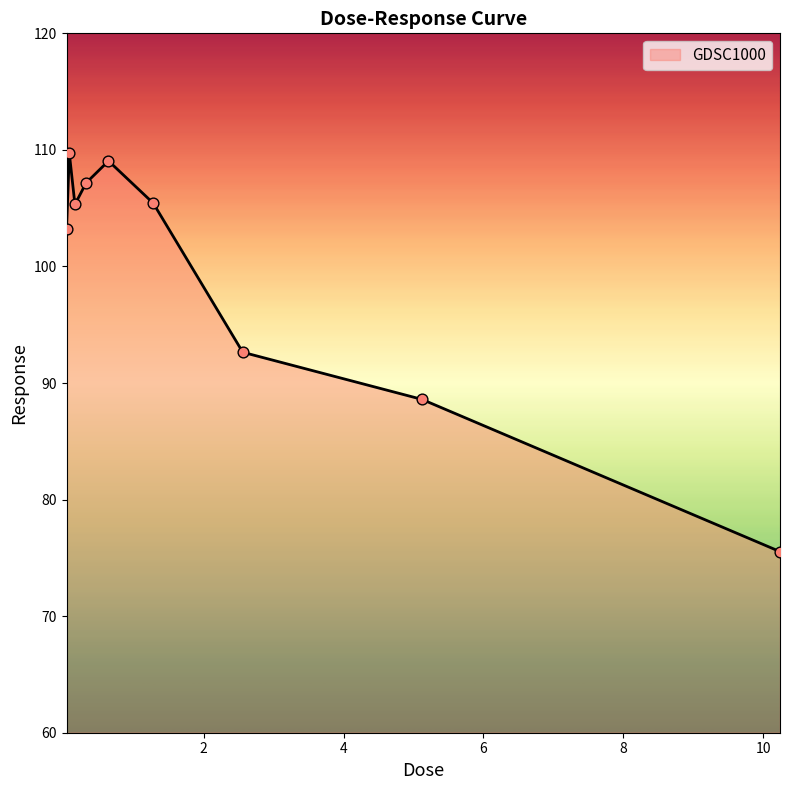

What is the minimum value shown in the chart?

75.5